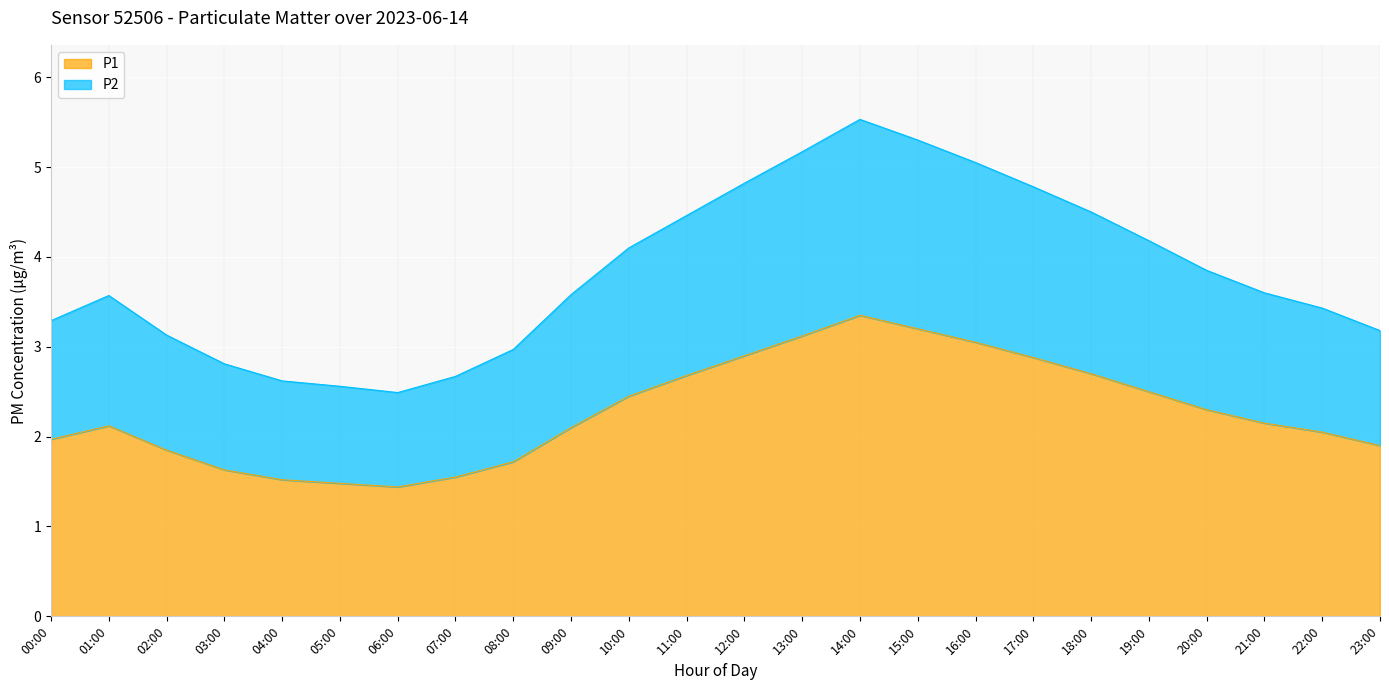

At which label does P1 reach its peak?

14:00